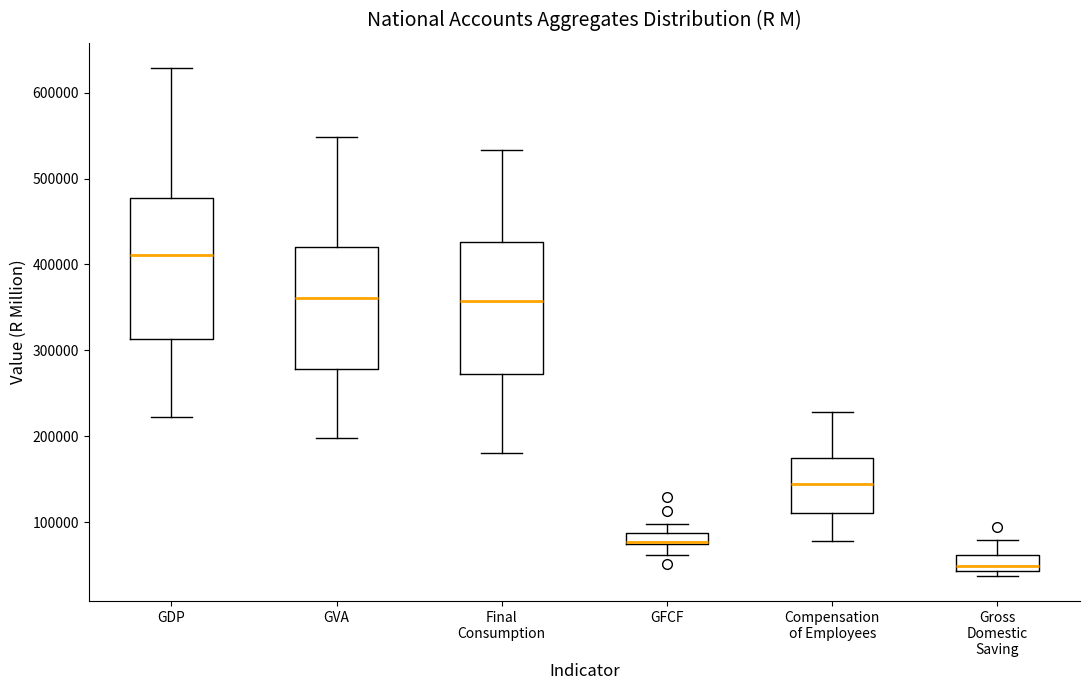

Which box's median line is the highest?

GDP